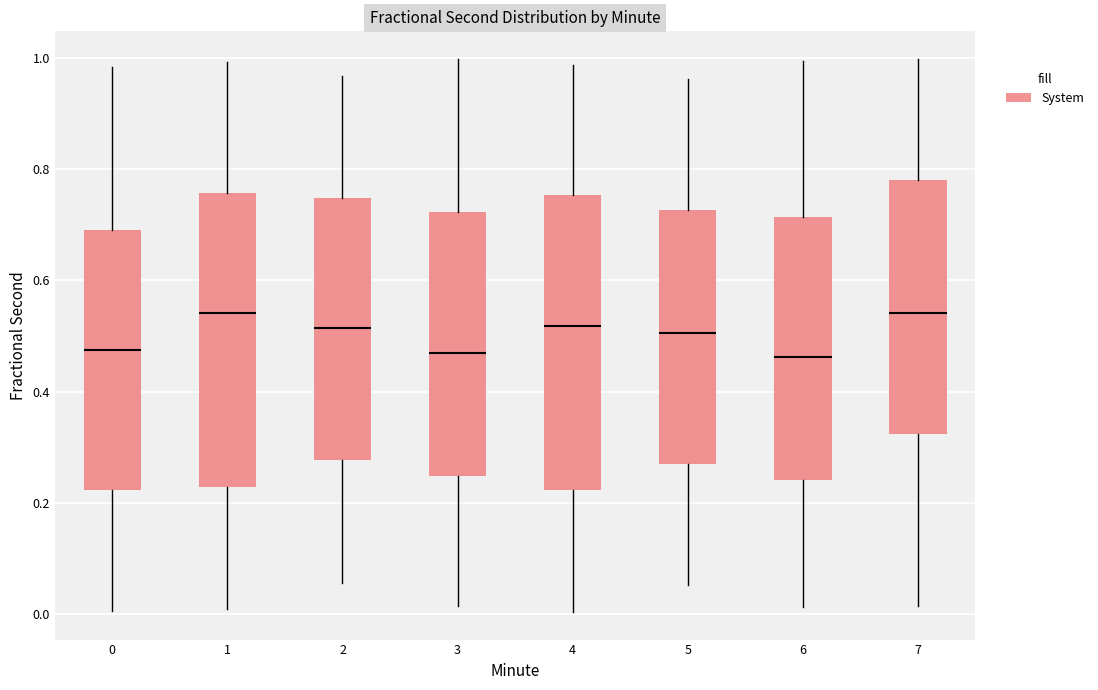

Reading left to right, read every box against the y-axis: the position of its median line, the range the box covers, and the ends of its whiskers. The values are not printed on the chart, so give them approximately, as read against the axis.

0: median 0.48, box 0.22 to 0.70, whiskers 0.00 to 0.98
1: median 0.54, box 0.22 to 0.76, whiskers 0.00 to 1.00
2: median 0.52, box 0.28 to 0.74, whiskers 0.06 to 0.96
3: median 0.46, box 0.24 to 0.72, whiskers 0.02 to 1.00
4: median 0.52, box 0.22 to 0.76, whiskers 0.00 to 0.98
5: median 0.50, box 0.28 to 0.72, whiskers 0.06 to 0.96
6: median 0.46, box 0.24 to 0.72, whiskers 0.02 to 1.00
7: median 0.54, box 0.32 to 0.78, whiskers 0.02 to 1.00